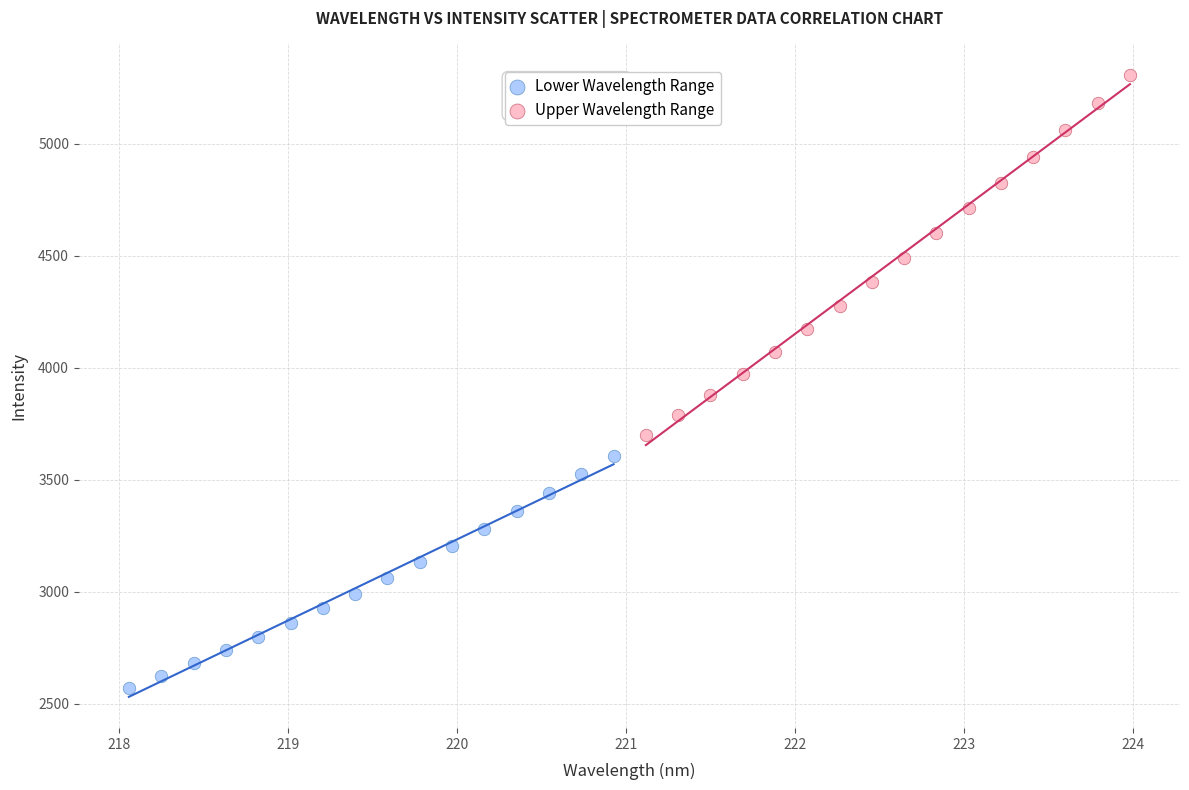

Which series contains the highest Y value?

Upper Wavelength Range